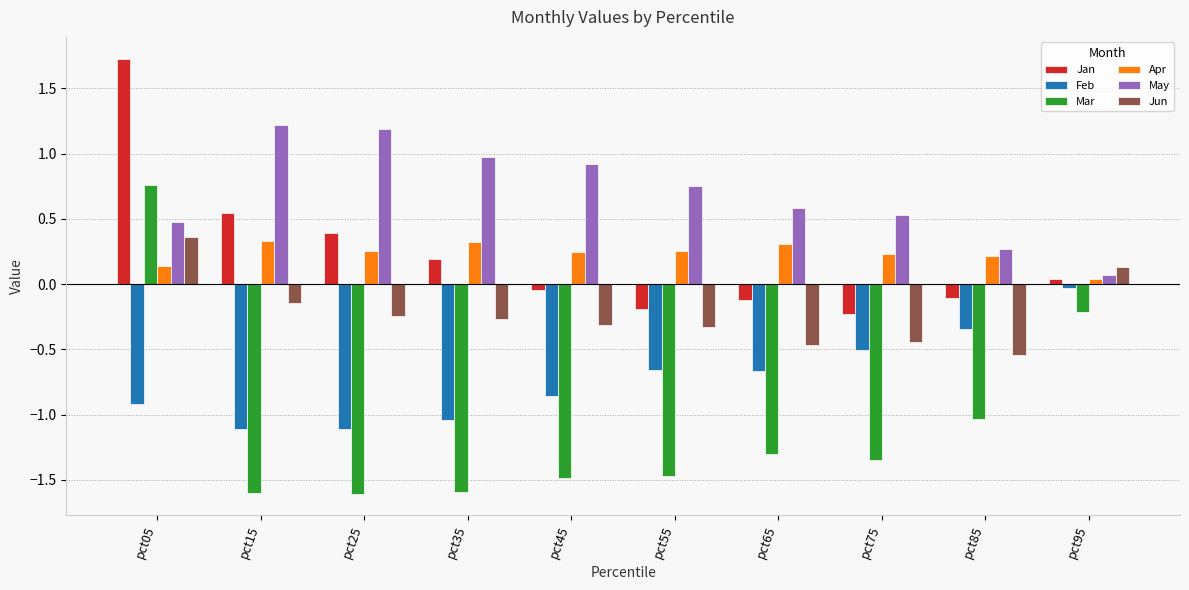

At pct45, list the series in order from largest to smallest.

May, Apr, Jan, Jun, Feb, Mar